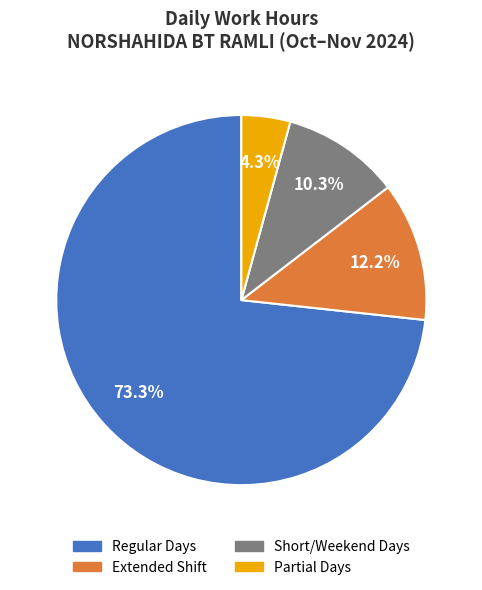

Is there a majority slice in this chart?

Yes